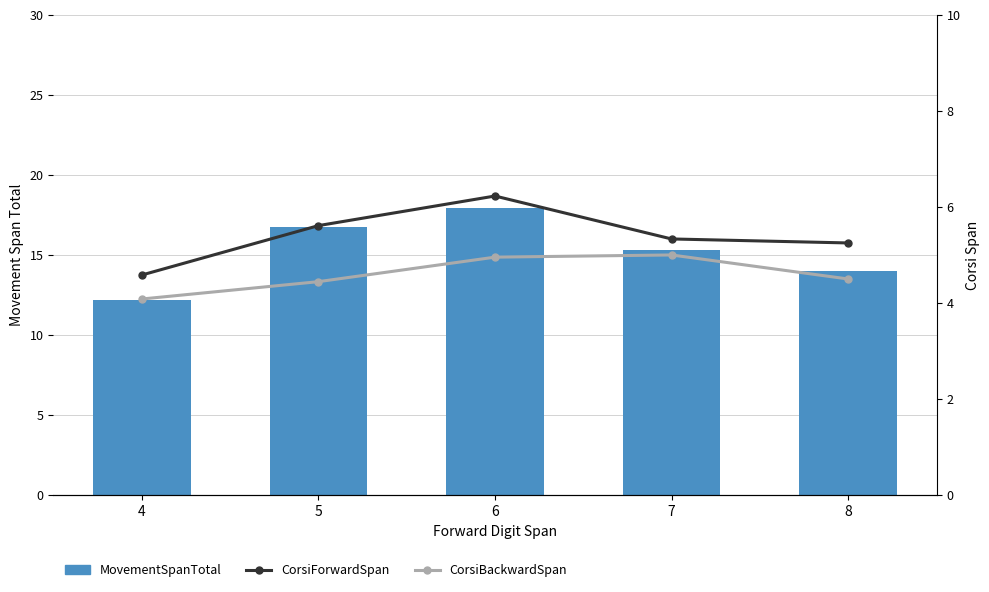

Rank the categories by CorsiBackwardSpan value from lowest to highest.

4, 5, 8, 6, 7